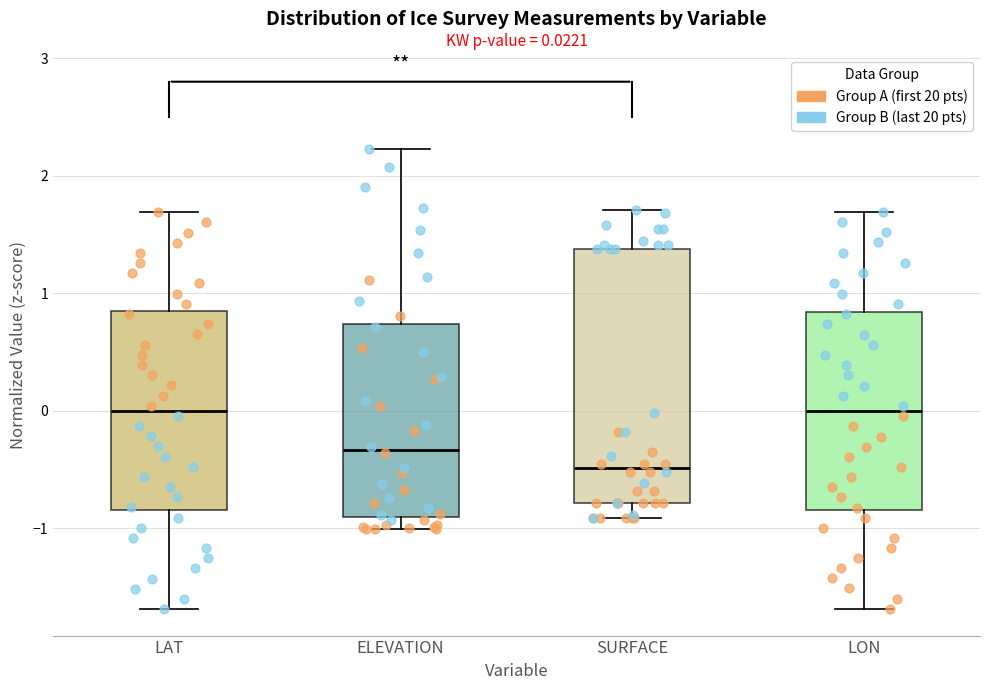

Which box is the tallest, from its lower edge to its upper edge?

SURFACE